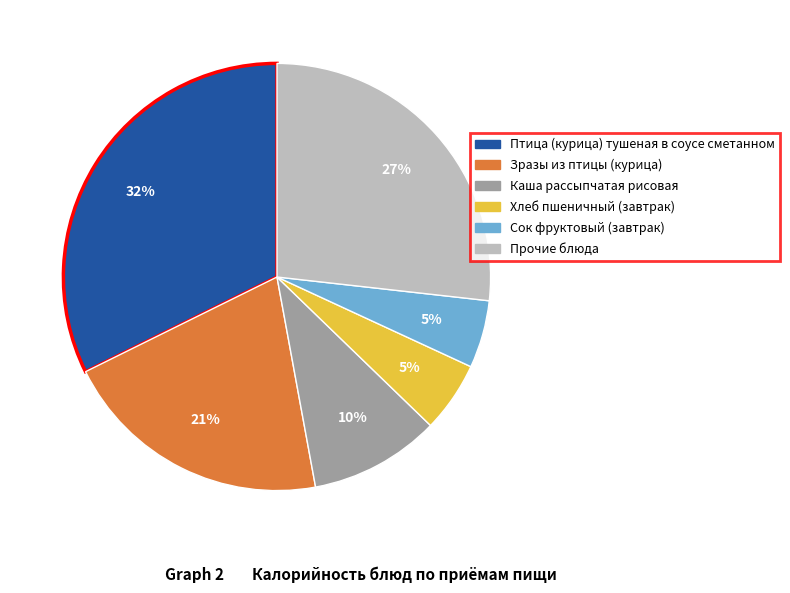

Is there any slice that represents more than half of the pie?

No